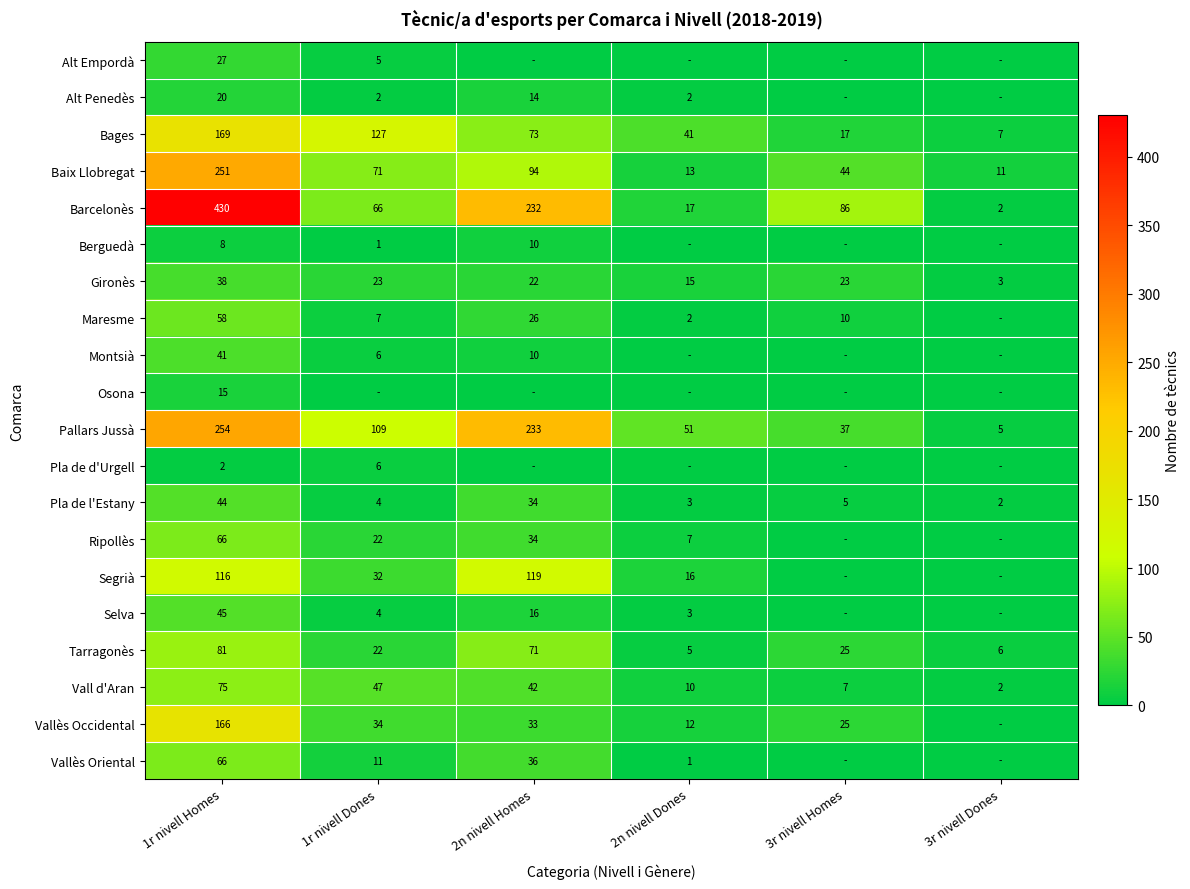

Which category has the highest value in the Barcelonès series?

1r nivell Homes